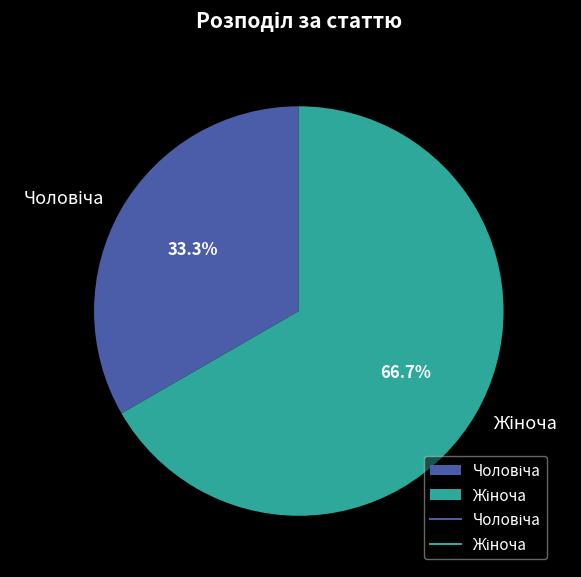

Does any single category account for the majority?

Yes